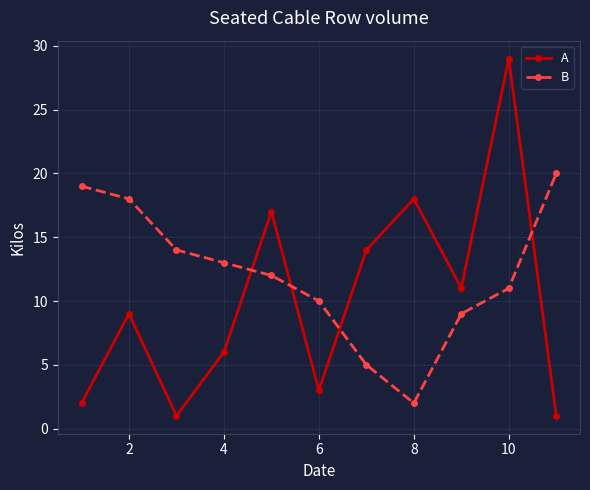

Which series has the largest range (max minus min)?

A